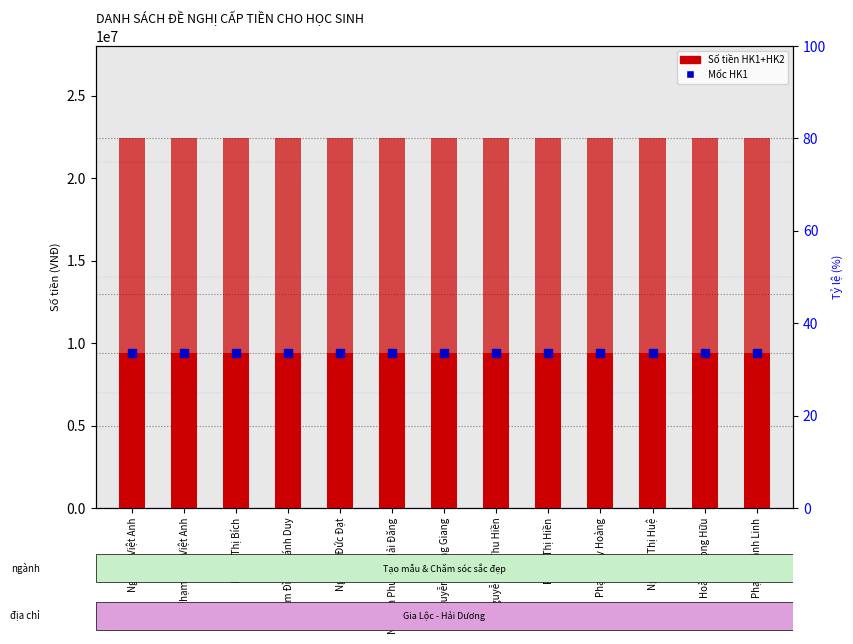

Which label corresponds to the smallest value in the chart?

Nguyễn Việt Anh